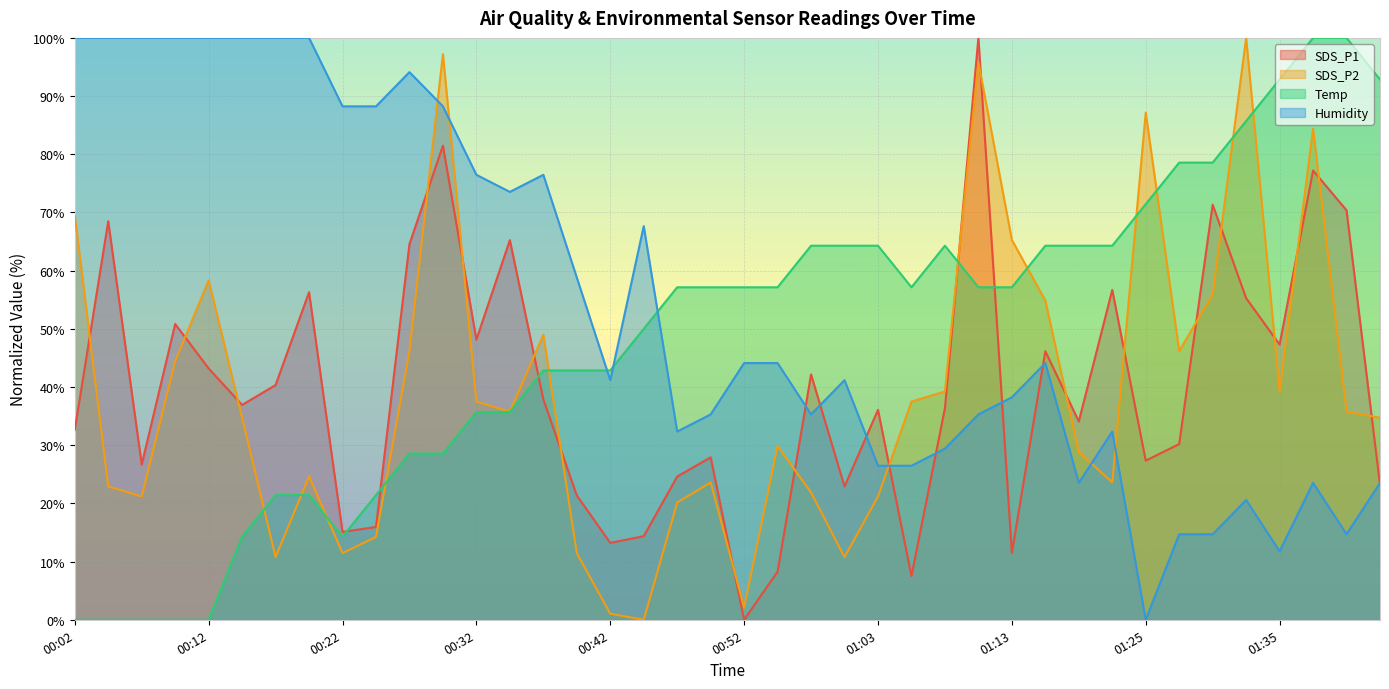

At how many categories does at least one series exceed 59?

33